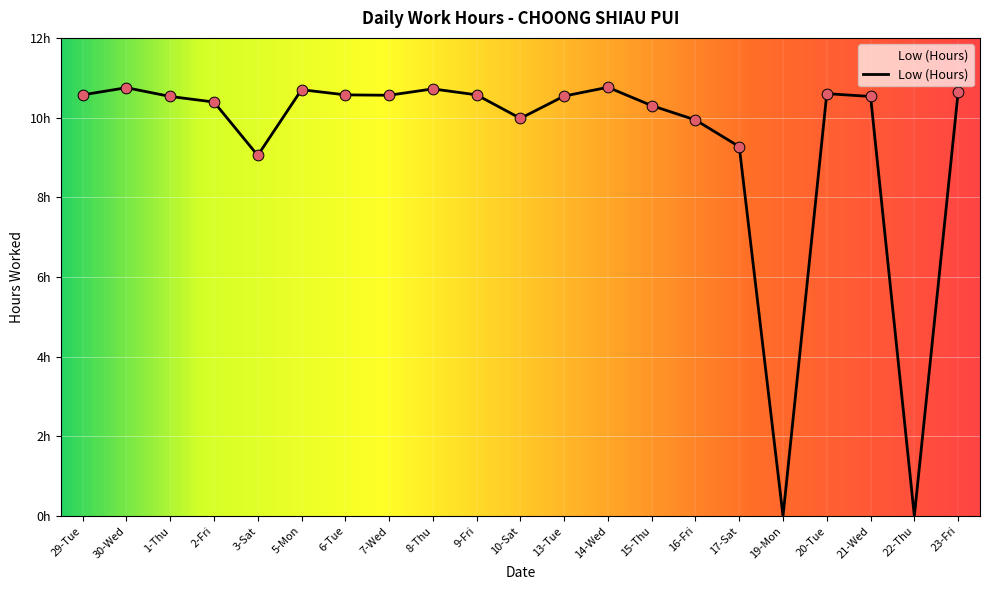

Between 6-Tue and 13-Tue, which is larger?

6-Tue